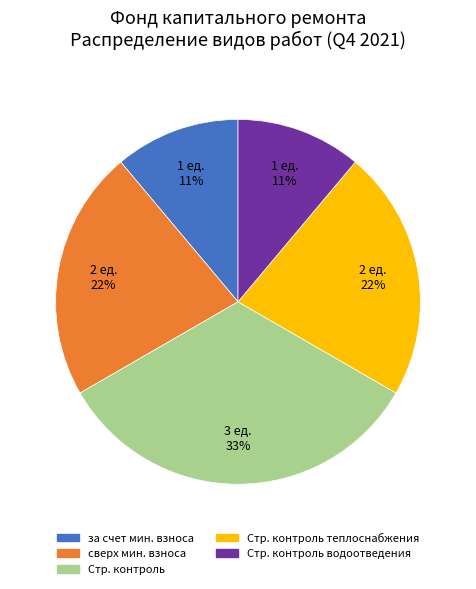

Does any single category account for the majority?

No